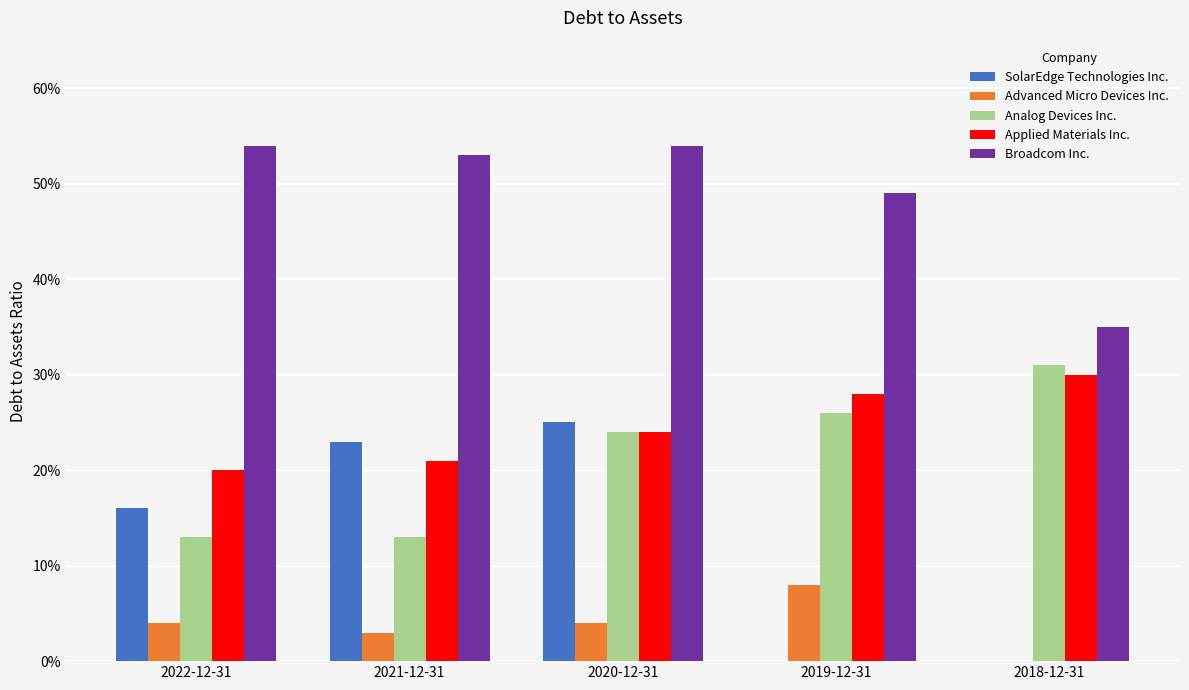

Are the bars grouped side by side (vs. stacked)?

Yes